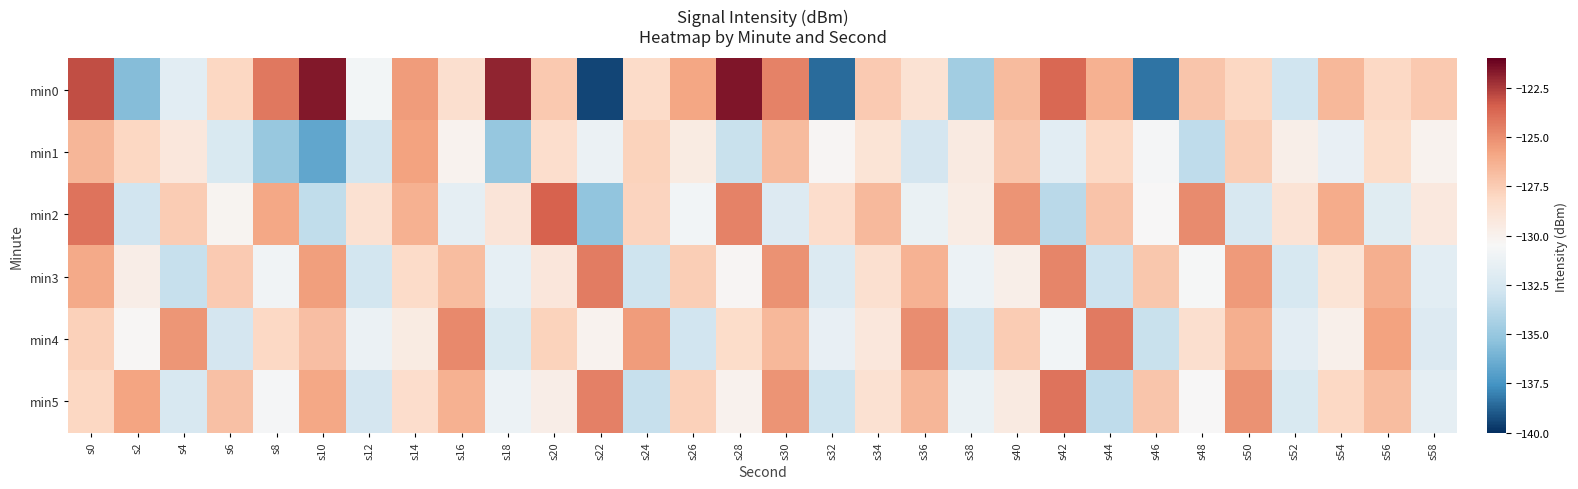

Reading left to right, extract all data points from this chart.

min0: s0=-123.0	s2=-135.6	s4=-131.8	s6=-128.0	s8=-124.2	s10=-121.6	s12=-130.8	s14=-125.5	s16=-128.5	s18=-121.9	s20=-127.3	s22=-139.4	s24=-128.2	s26=-125.9	s28=-121.6	s30=-124.6	s32=-138.6	s34=-127.4	s36=-128.8	s38=-134.6	s40=-126.7	s42=-123.7	s44=-126.3	s46=-138.3	s48=-127.2	s50=-128.0	s52=-132.8	s54=-126.6	s56=-128.1	s58=-127.4
min1: s0=-126.5	s2=-128.0	s4=-129.2	s6=-132.3	s8=-135.0	s10=-136.7	s12=-132.7	s14=-125.7	s16=-130.1	s18=-135.1	s20=-128.4	s22=-131.2	s24=-127.8	s26=-129.5	s28=-133.1	s30=-126.8	s32=-130.3	s34=-128.9	s36=-132.6	s38=-129.4	s40=-127.2	s42=-131.8	s44=-128.1	s46=-130.7	s48=-133.5	s50=-127.6	s52=-129.8	s54=-131.4	s56=-128.3	s58=-130.1
min2: s0=-124.1	s2=-132.8	s4=-127.5	s6=-130.2	s8=-125.9	s10=-133.4	s12=-128.7	s14=-126.3	s16=-131.6	s18=-129.0	s20=-123.5	s22=-135.2	s24=-127.9	s26=-130.8	s28=-124.6	s30=-132.1	s32=-128.4	s34=-126.7	s36=-131.3	s38=-129.6	s40=-125.2	s42=-133.7	s44=-127.1	s46=-130.5	s48=-124.9	s50=-132.4	s52=-128.8	s54=-126.1	s56=-131.9	s58=-129.3
min3: s0=-126.0	s2=-129.7	s4=-133.2	s6=-127.4	s8=-130.9	s10=-125.6	s12=-132.7	s14=-128.2	s16=-126.8	s18=-131.5	s20=-129.1	s22=-124.4	s24=-132.9	s26=-127.6	s28=-130.3	s30=-125.1	s32=-132.2	s34=-128.6	s36=-126.4	s38=-131.1	s40=-129.8	s42=-124.7	s44=-133.0	s46=-127.3	s48=-130.6	s50=-125.4	s52=-132.5	s54=-128.9	s56=-126.2	s58=-131.8
min4: s0=-127.7	s2=-130.4	s4=-125.3	s6=-132.6	s8=-128.1	s10=-126.9	s12=-131.2	s14=-129.5	s16=-124.8	s18=-132.3	s20=-127.8	s22=-130.1	s24=-125.5	s26=-132.8	s28=-128.3	s30=-126.6	s32=-131.4	s34=-129.2	s36=-125.0	s38=-132.7	s40=-127.5	s42=-130.8	s44=-124.3	s46=-133.1	s48=-128.5	s50=-126.2	s52=-131.7	s54=-129.9	s56=-125.7	s58=-132.1
min5: s0=-128.0	s2=-125.8	s4=-132.4	s6=-127.0	s8=-130.7	s10=-125.9	s12=-132.6	s14=-128.4	s16=-126.3	s18=-131.1	s20=-129.7	s22=-124.5	s24=-133.2	s26=-127.7	s28=-130.0	s30=-125.2	s32=-132.9	s34=-128.7	s36=-126.5	s38=-131.3	s40=-129.4	s42=-124.1	s44=-133.5	s46=-127.2	s48=-130.5	s50=-125.1	s52=-132.3	s54=-128.1	s56=-126.8	s58=-131.6